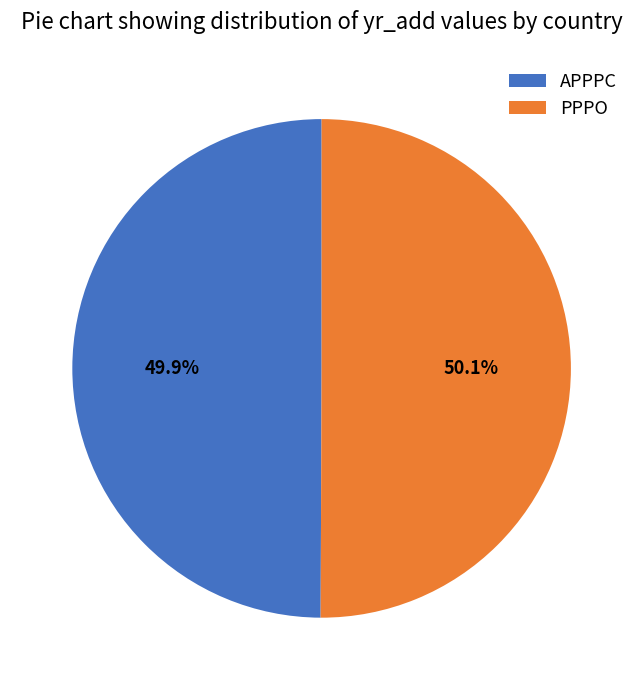

To the nearest percent, what is the combined percentage of PPPO and APPPC?

100%